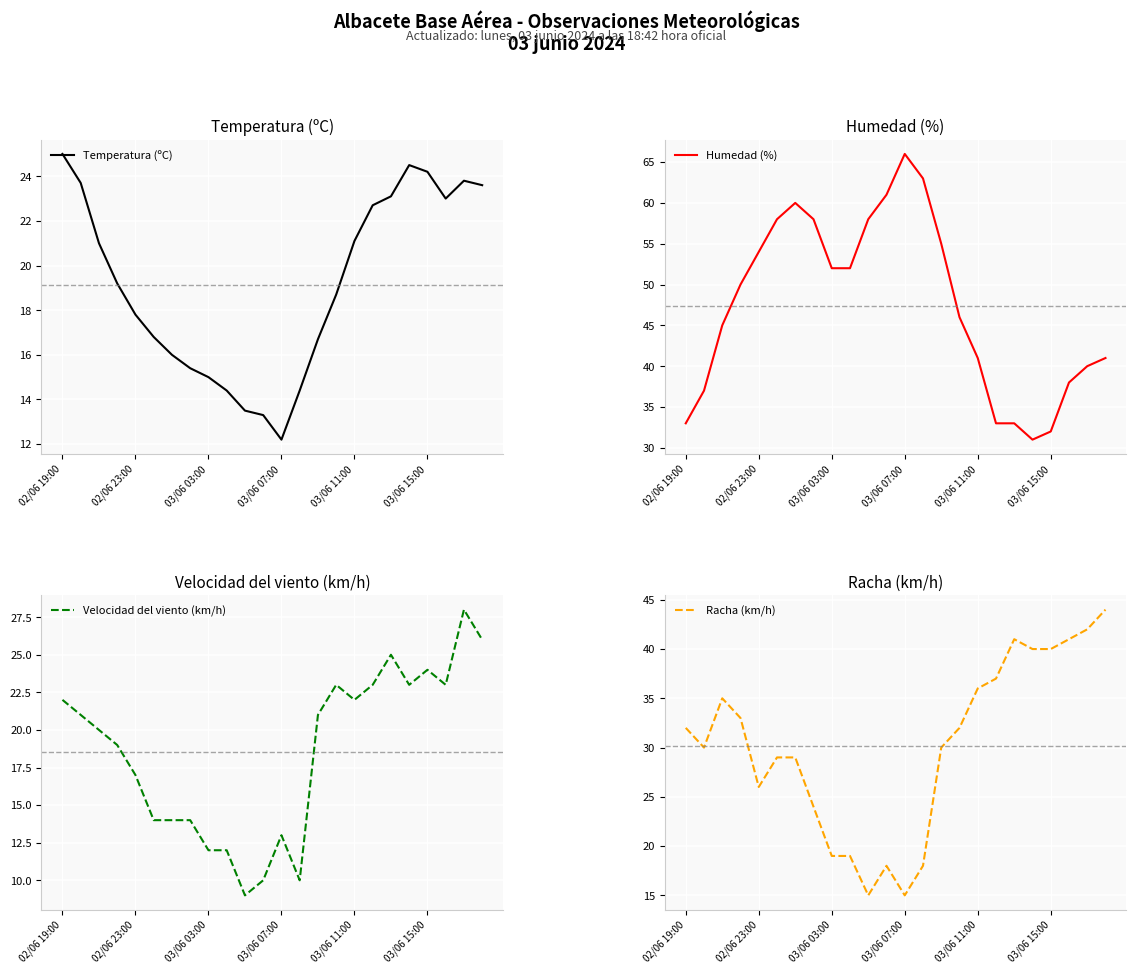

Which has a higher value, 15 or 22?

22